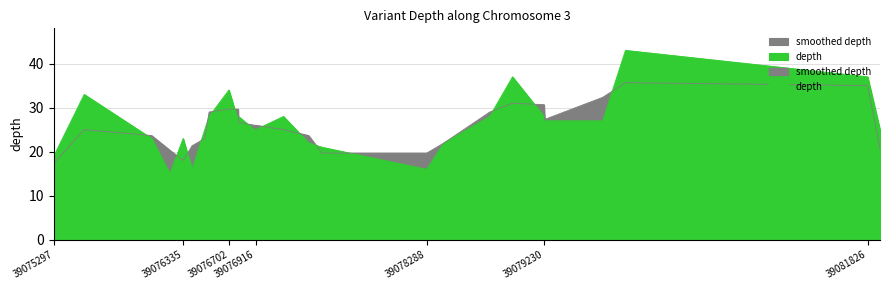

At which label does the data first exceed 27?

39075541